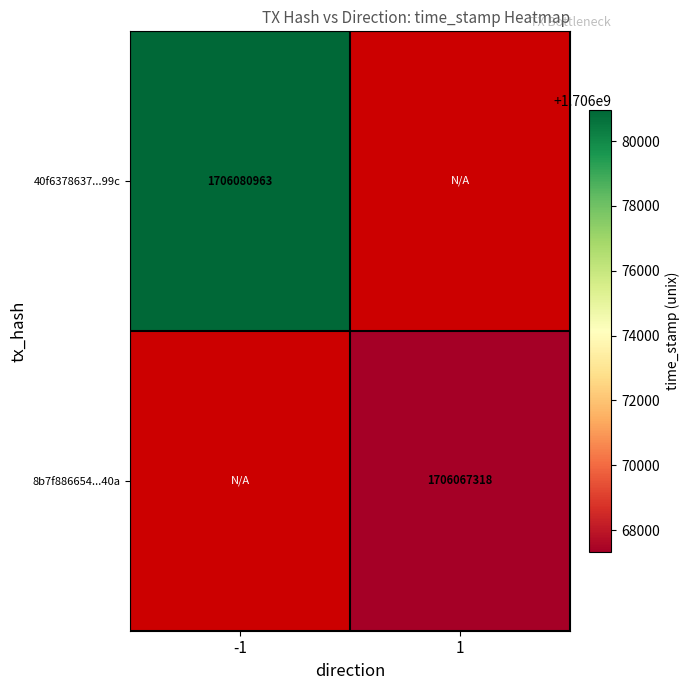

Is it true that 8b7f886654...40a equals 1706067318 at 1?

True